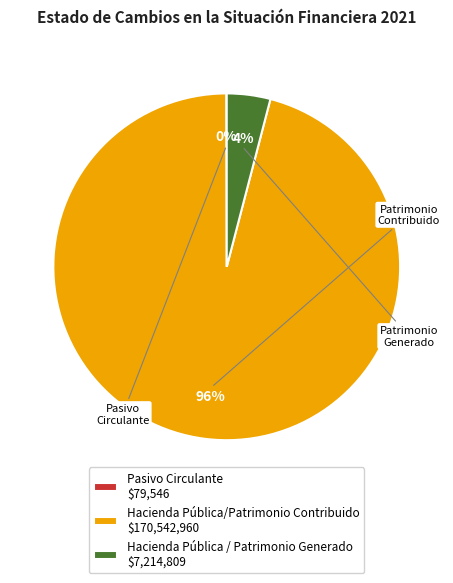

Is it true that Hacienda Pública / Patrimonio Generado $7,214,809 is 4% of the pie?

True